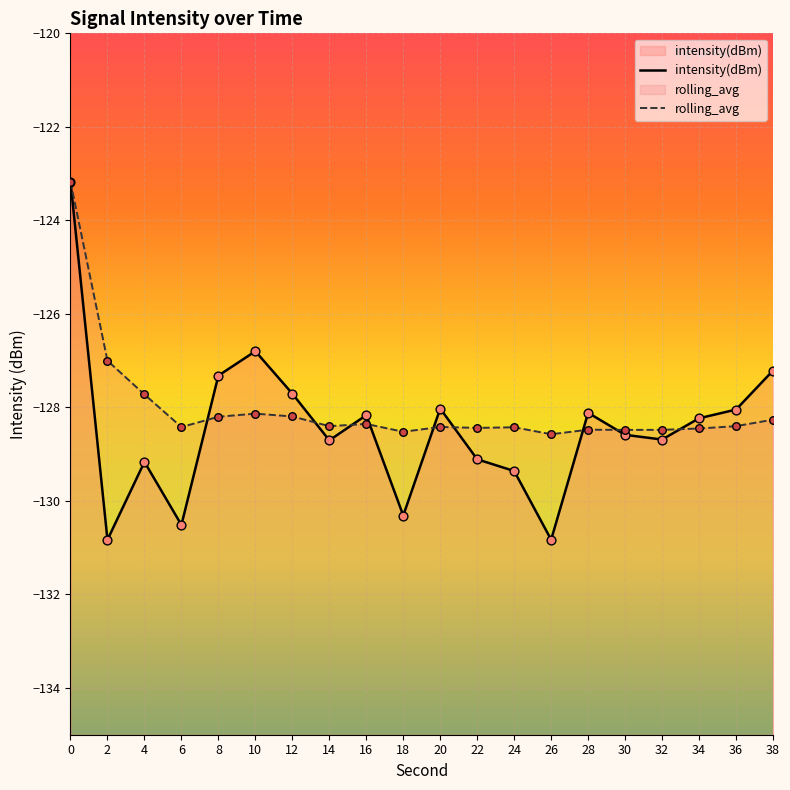

Which series contains the highest Y value?

intensity(dBm)